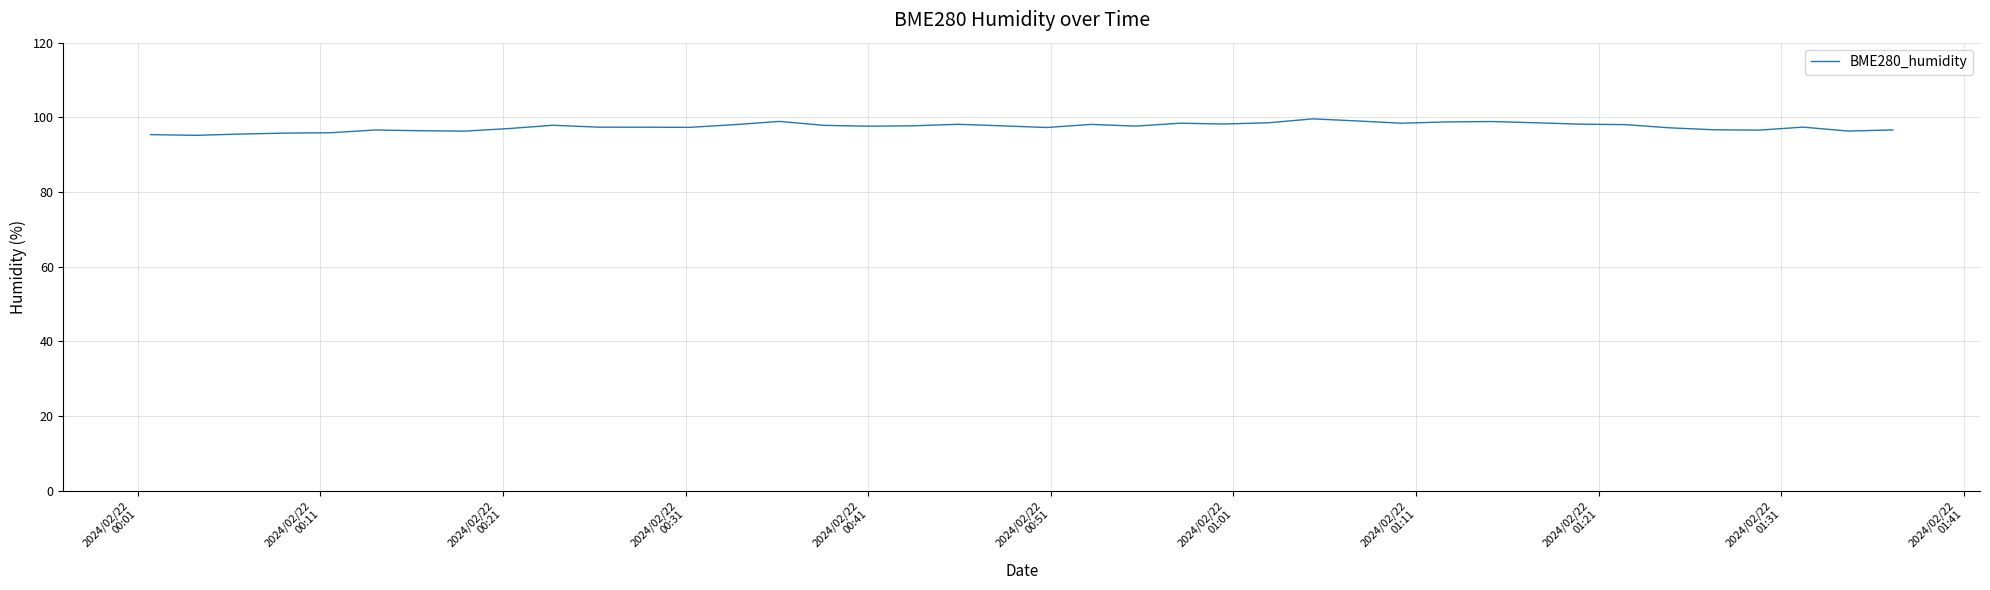

What is the difference between the maximum and minimum values?

4.4